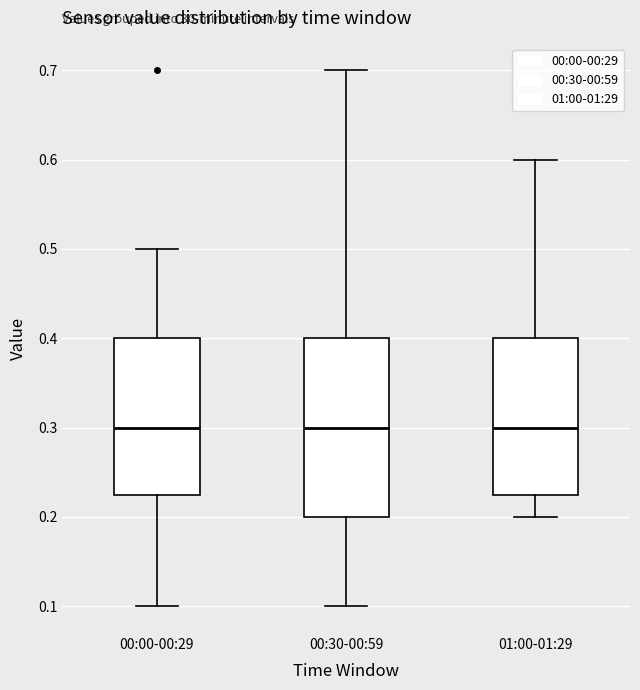

Where does the lower whisker of the box for 00:30-00:59 end on the y-axis? The values are not printed on the chart, so give them approximately, as read against the axis.

0.10